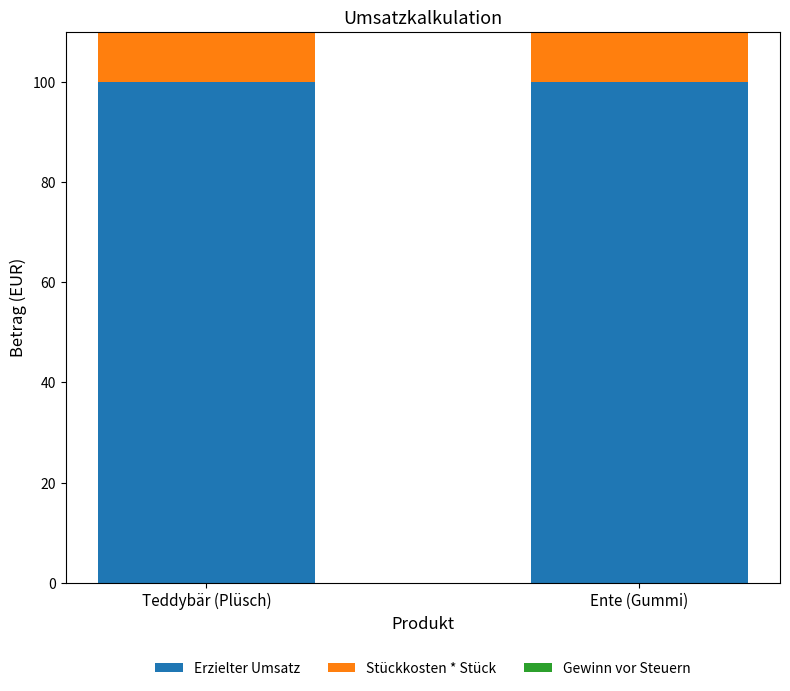

The Stückkosten * Stück series shows 80.6 at Teddybär (Plüsch). True or false?

False